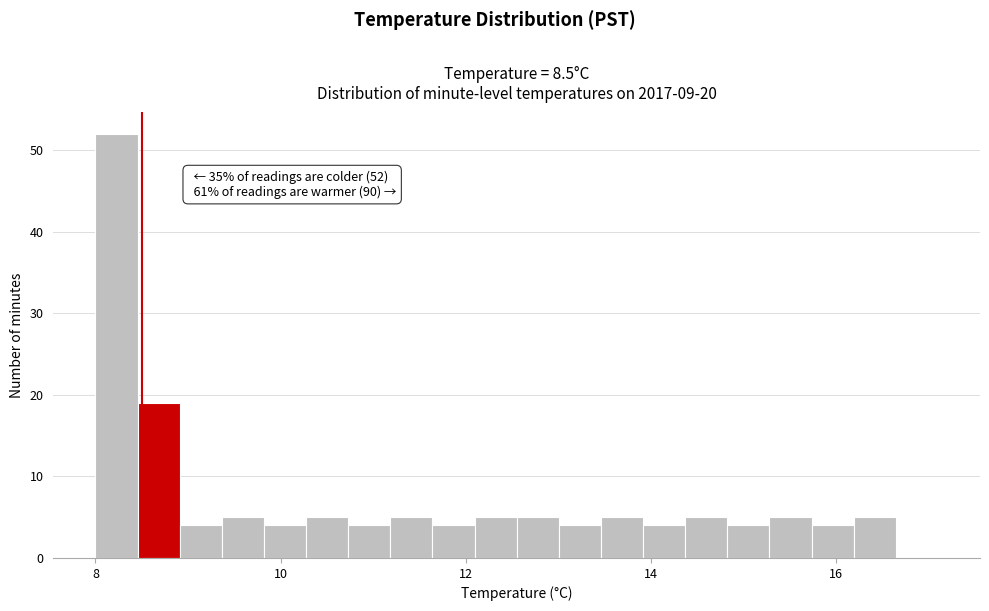

Read against the x-axis, roughly where is the centre of the tallest bar?

8.2